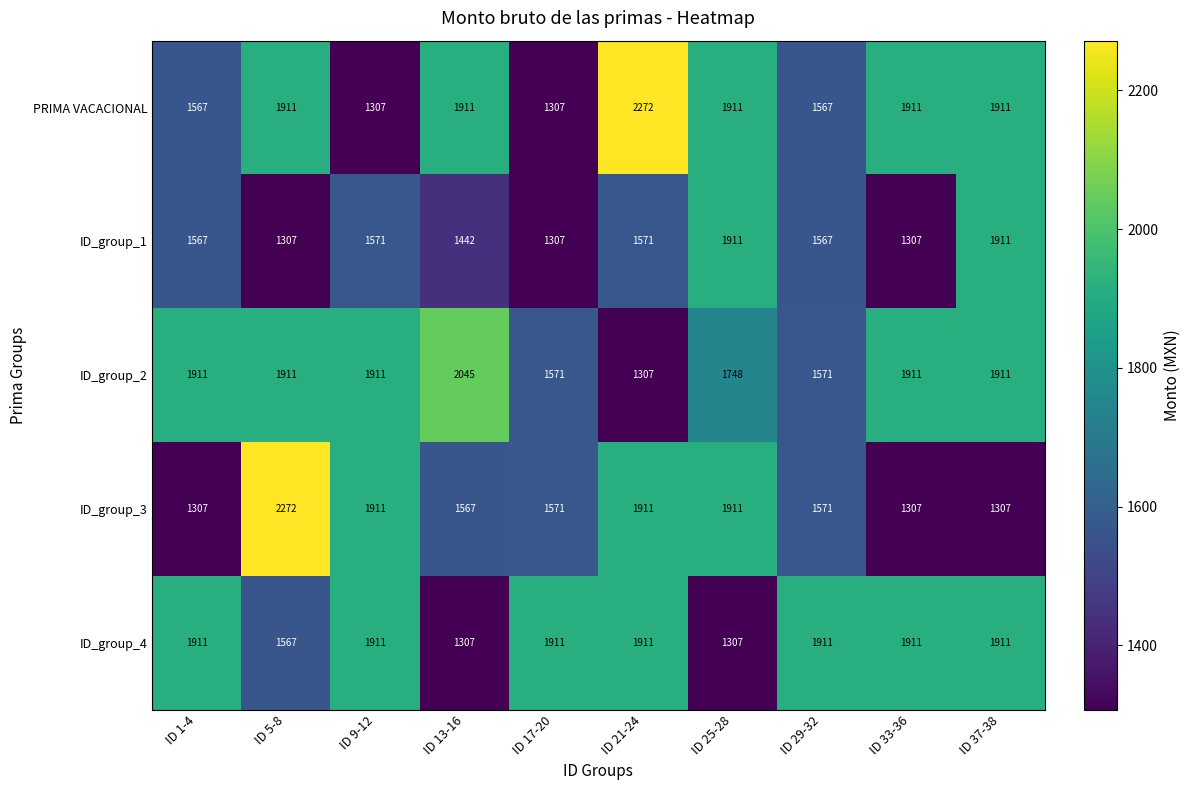

At which category is the sum across all series the highest?

ID 21-24